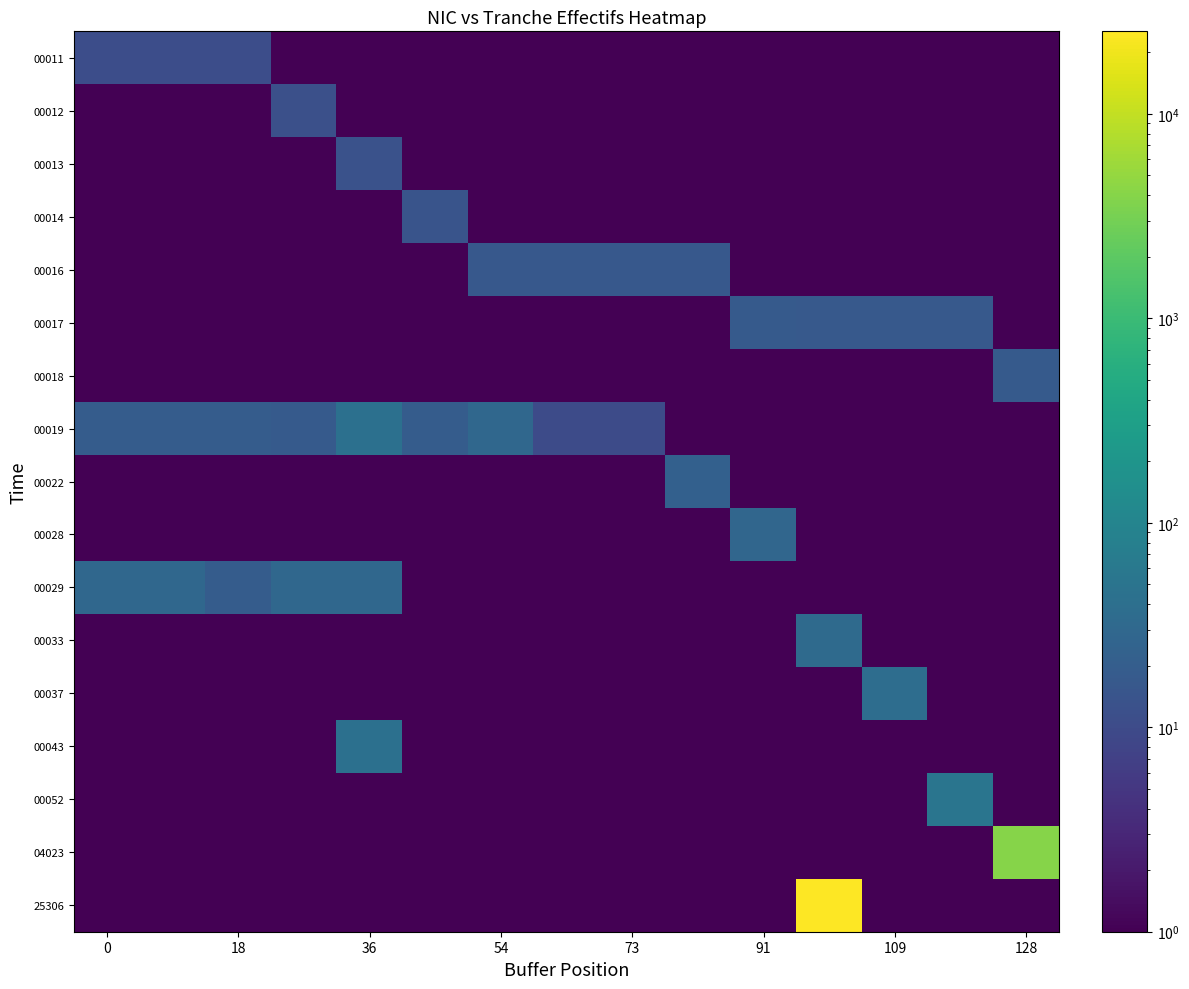

Reading left to right, extract all data points from this chart.

00011: 11	11	11	1	1	1	1	1	1	1	1	1	1	1	1
00012: 1	1	1	12	1	1	1	1	1	1	1	1	1	1	1
00013: 1	1	1	1	13	1	1	1	1	1	1	1	1	1	1
00014: 1	1	1	1	1	14	1	1	1	1	1	1	1	1	1
00016: 1	1	1	1	1	1	16	16	16	16	1	1	1	1	1
00017: 1	1	1	1	1	1	1	1	1	1	18	17	17	17	1
00018: 1	1	1	1	1	1	1	1	1	1	1	1	1	1	18
00019: 19	19	19	18	43	19	29	10	10	1	1	1	1	1	1
00022: 1	1	1	1	1	1	1	1	1	22	1	1	1	1	1
00028: 1	1	1	1	1	1	1	1	1	1	28	1	1	1	1
00029: 29	29	19	29	29	1	1	1	1	1	1	1	1	1	1
00033: 1	1	1	1	1	1	1	1	1	1	1	33	1	1	1
00037: 1	1	1	1	1	1	1	1	1	1	1	1	37	1	1
00043: 1	1	1	1	43	1	1	1	1	1	1	1	1	1	1
00052: 1	1	1	1	1	1	1	1	1	1	1	1	1	52	1
04023: 1	1	1	1	1	1	1	1	1	1	1	1	1	1	4023
25306: 1	1	1	1	1	1	1	1	1	1	1	25306	1	1	1